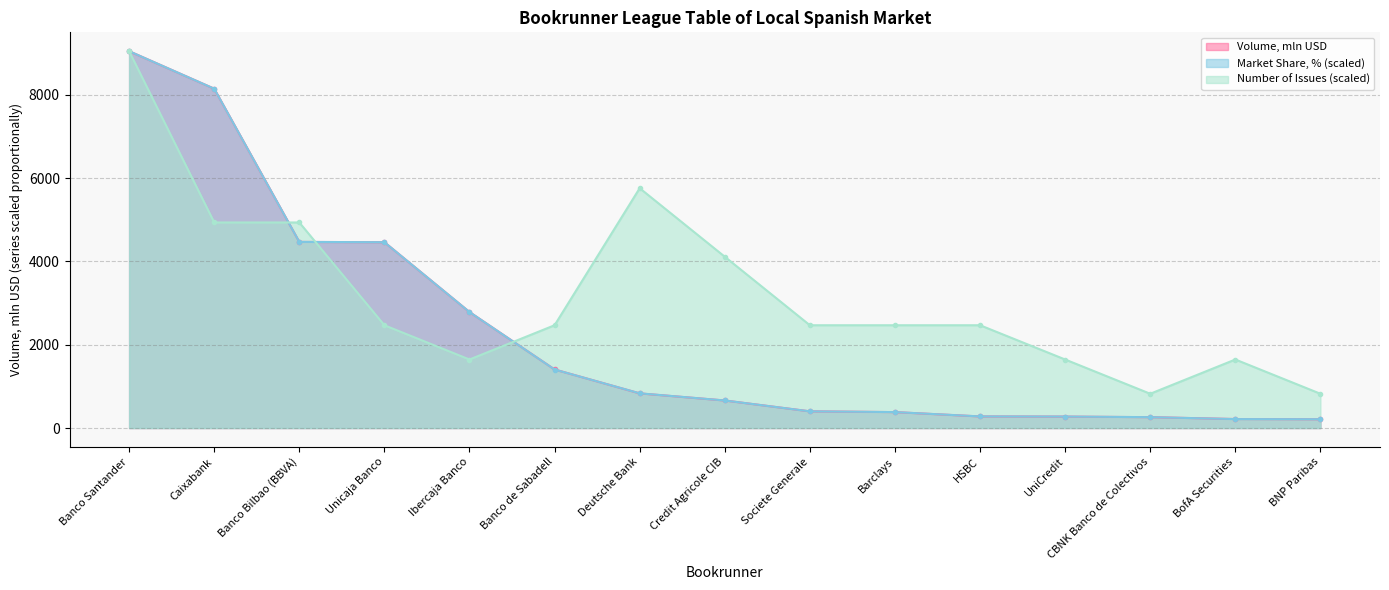

What is the difference between the second highest and second lowest values in the Number of Issues series?

4933.2